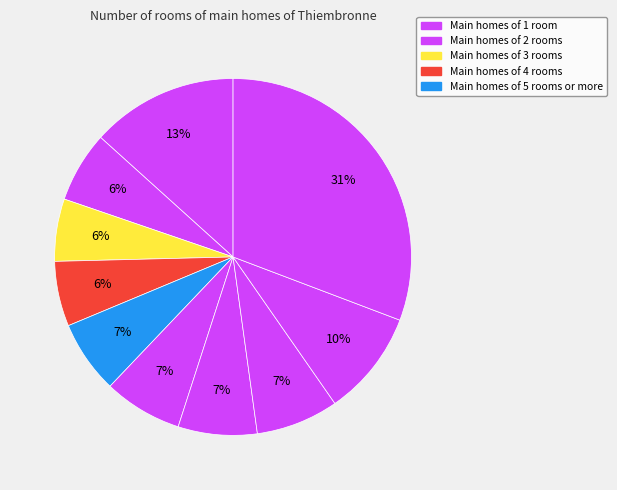

Does any single category account for the majority?

No